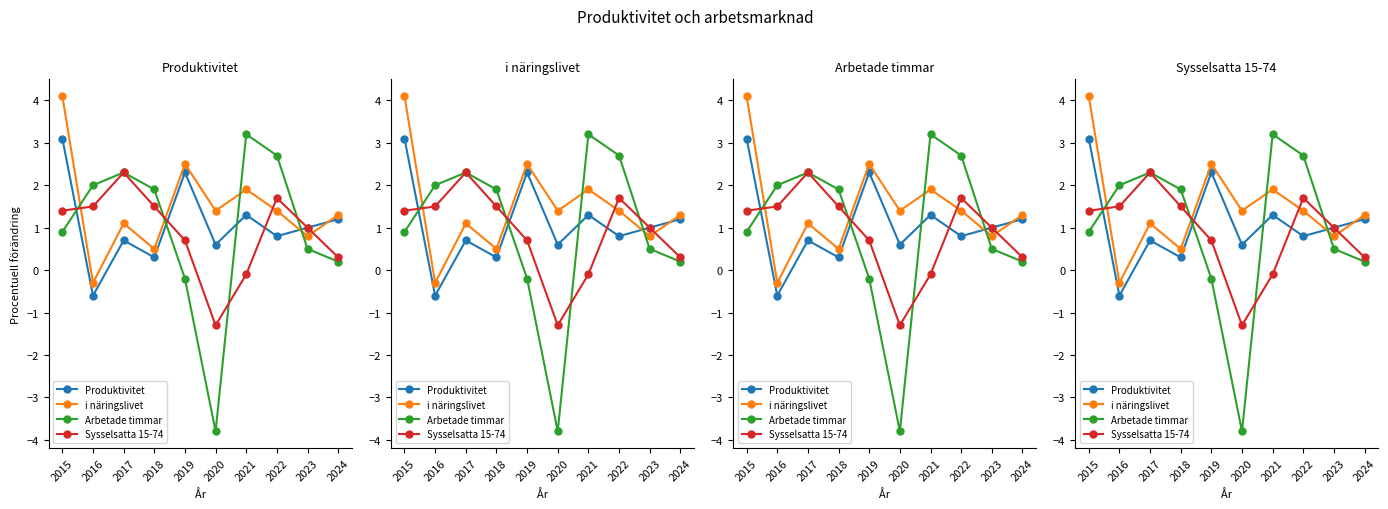

What is the value of the i näringslivet point at the 5th from the left?

2.5